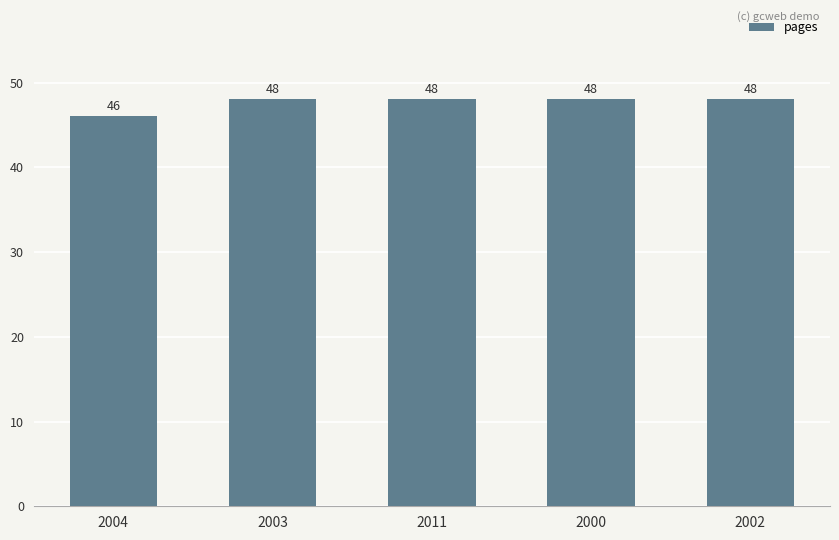

What is the difference between the values at 2000 and 2004?

2